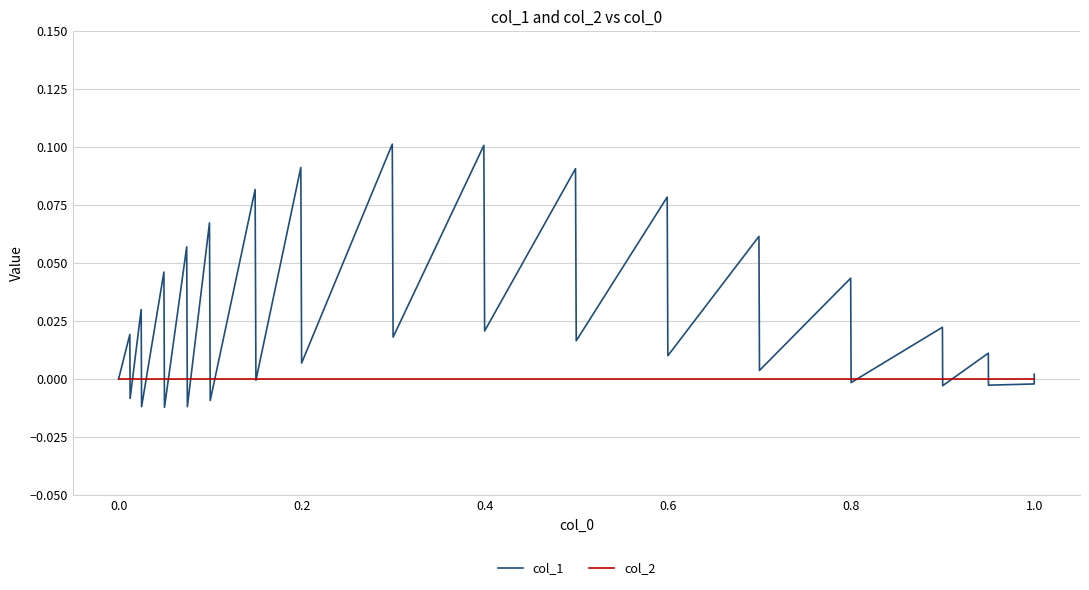

Count the number of data series in this chart.

2